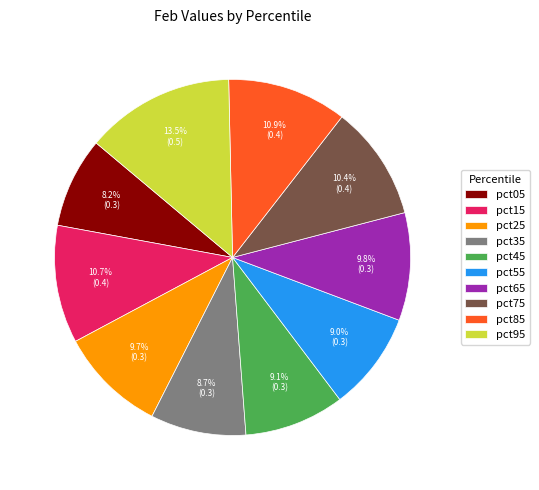

To the nearest percent, what percentage of the pie is pct85?

11%